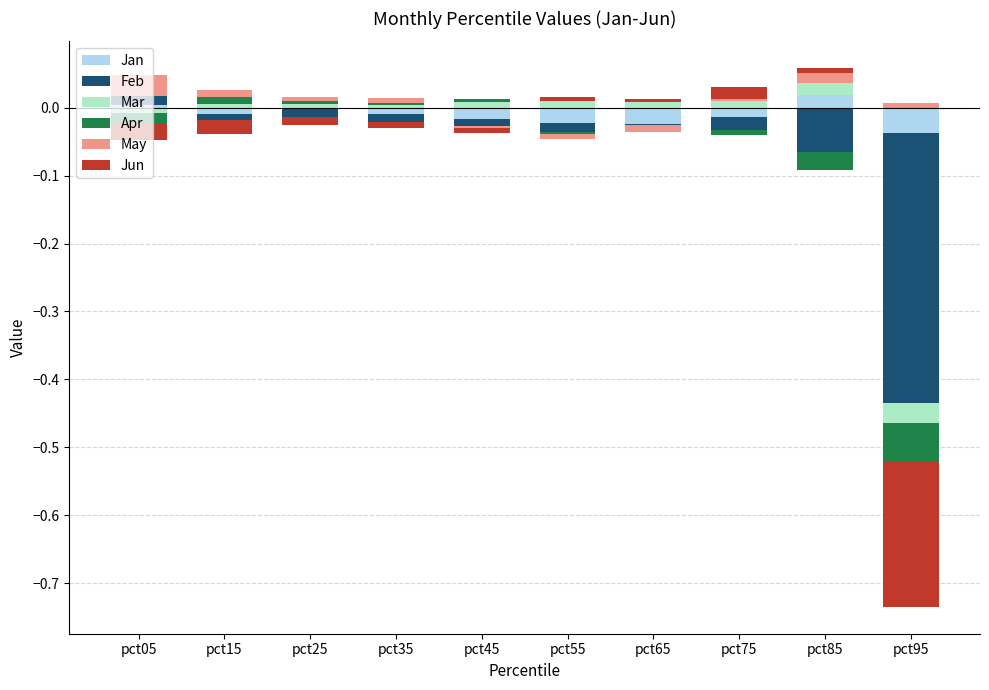

List the labels in order of Mar value, largest first.

pct85, pct75, pct55, pct45, pct65, pct15, pct25, pct35, pct05, pct95